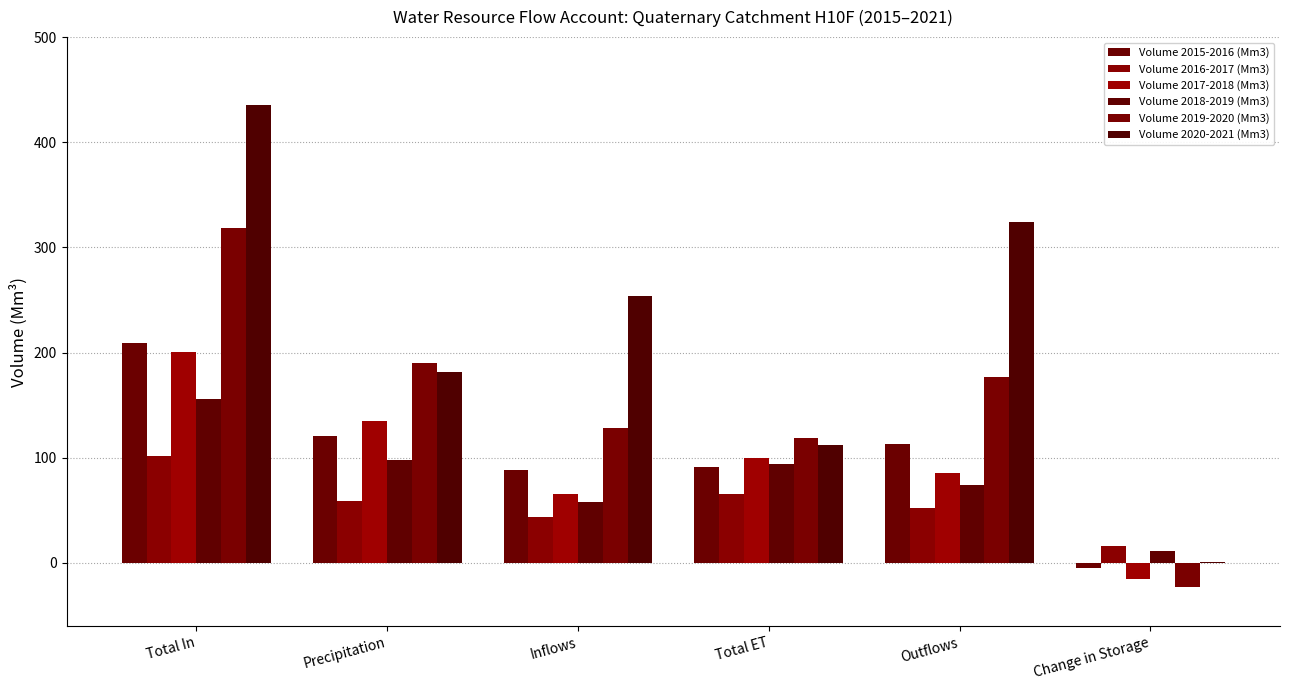

How many categories are shown in the chart?

6